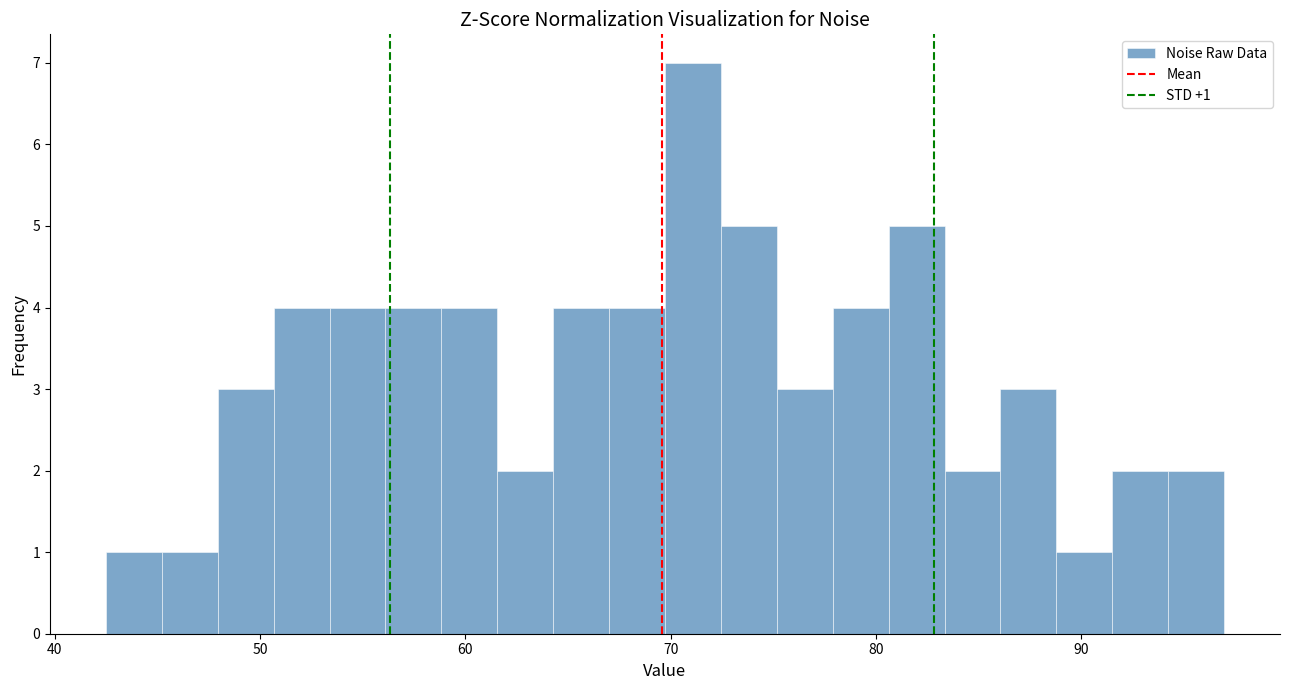

Around what value on the x-axis is the tallest bar? Give the approximate position of its centre, as read against the axis.

71